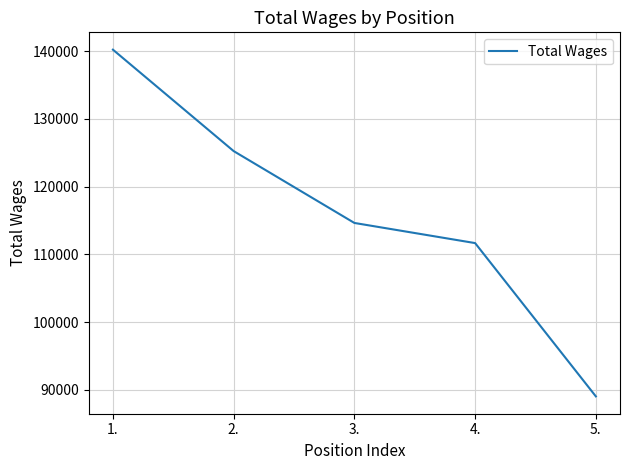

What is the change in value from 2. to 4.?

-13577